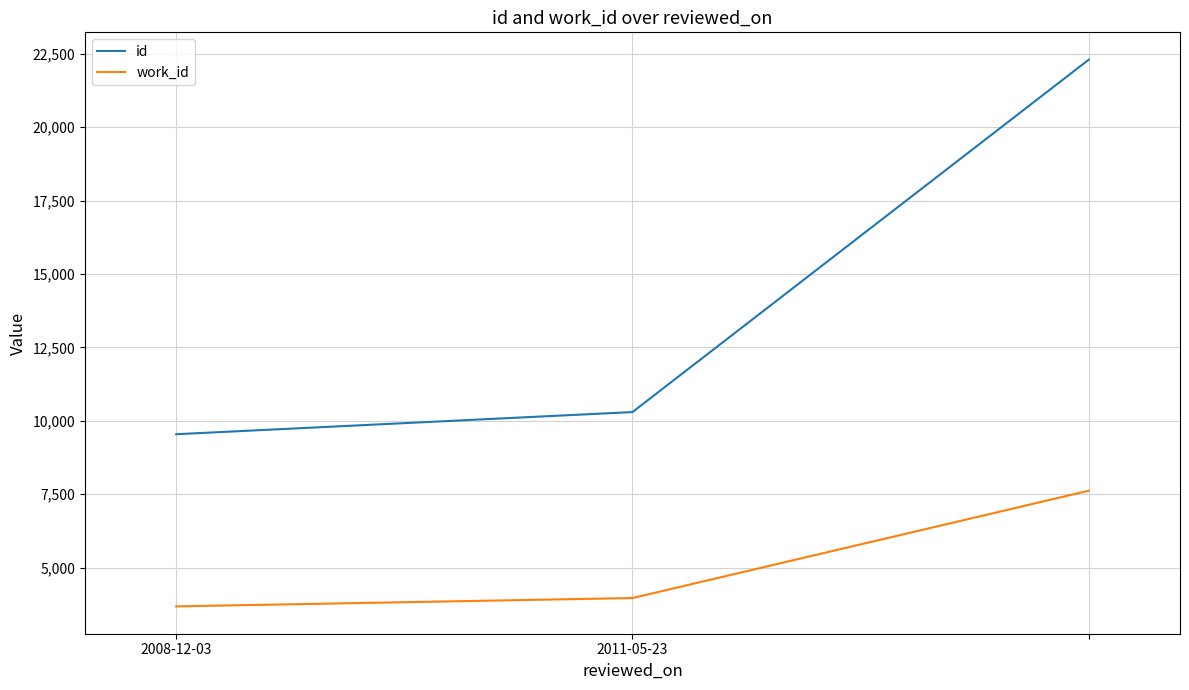

List the series in order of their peak value, highest first.

id, work_id